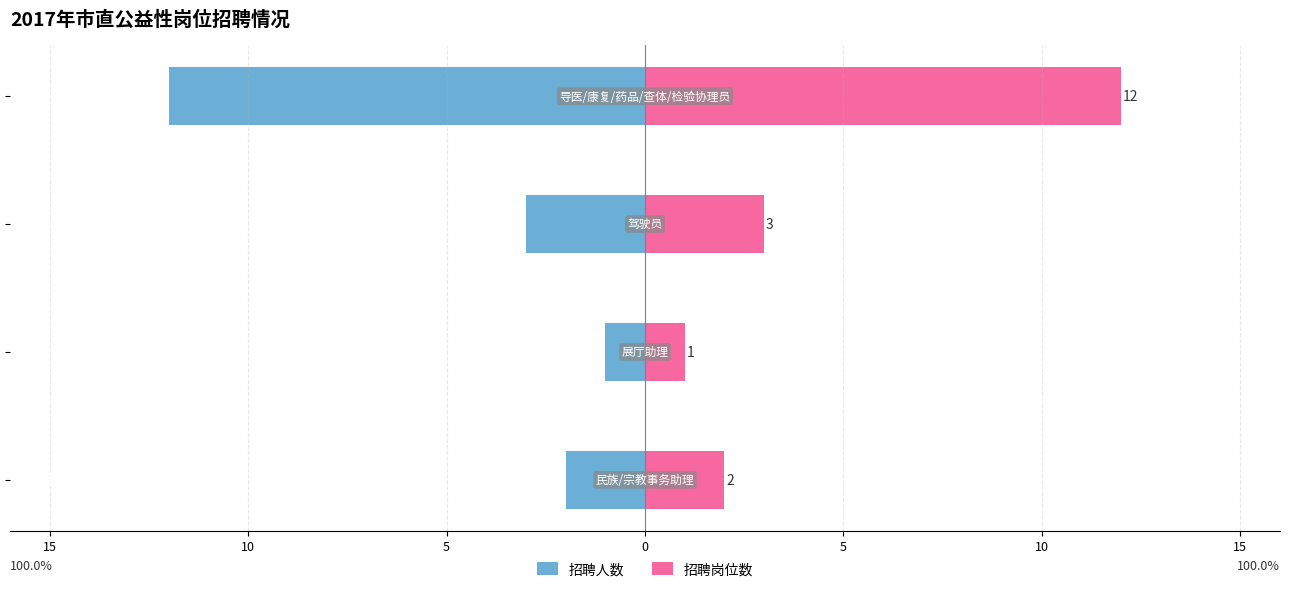

Reading right to left, what are all the values shown in this chart?

招聘人数: 5=-12	10=-3	15=-1	20=-2
招聘岗位数: 5=12	10=3	15=1	20=2